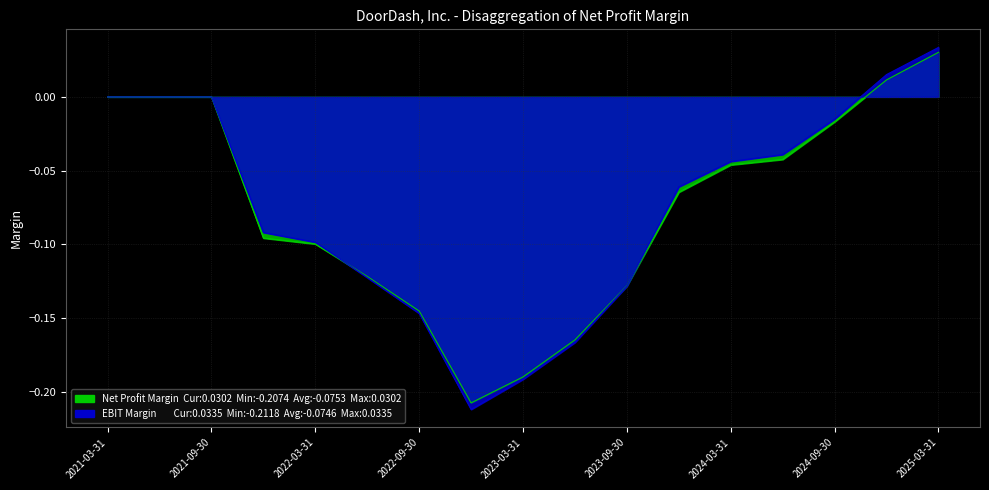

True or false: EBIT Margin and Net Profit Margin intersect in this chart.

True